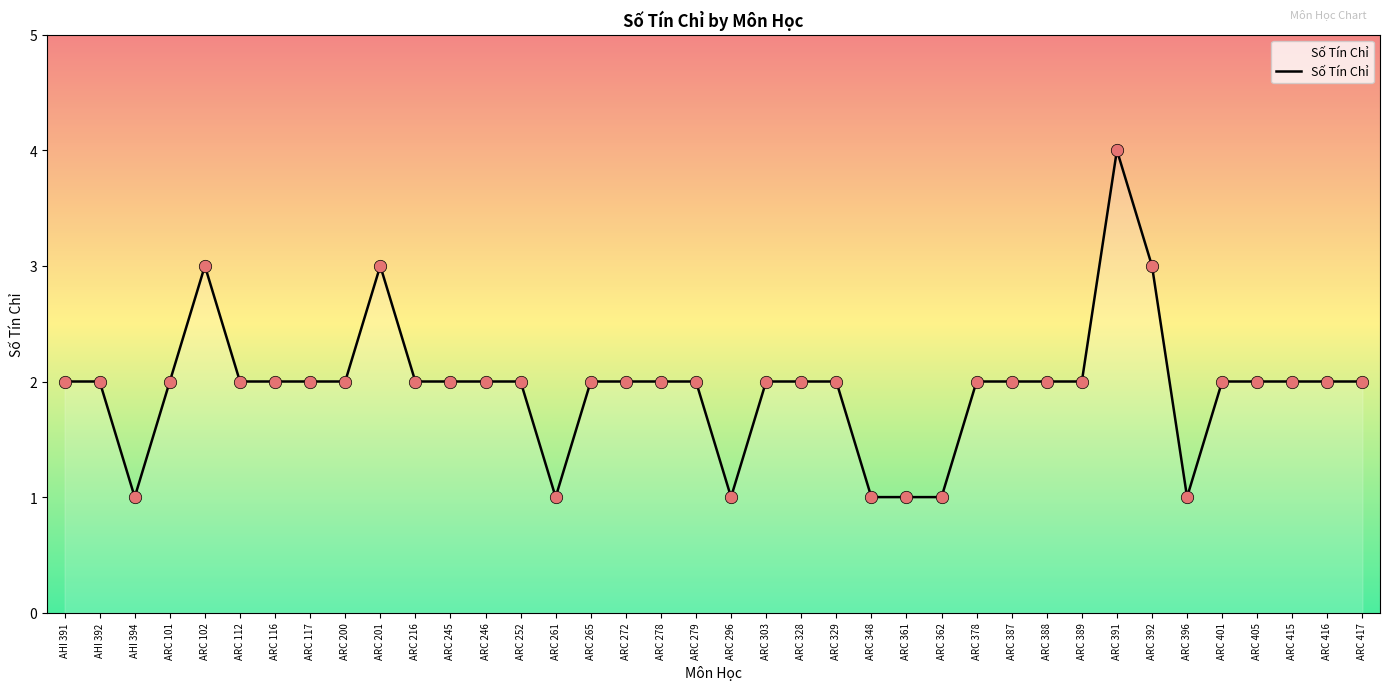

What is the change in value from ARC 201 to ARC 362?

-2